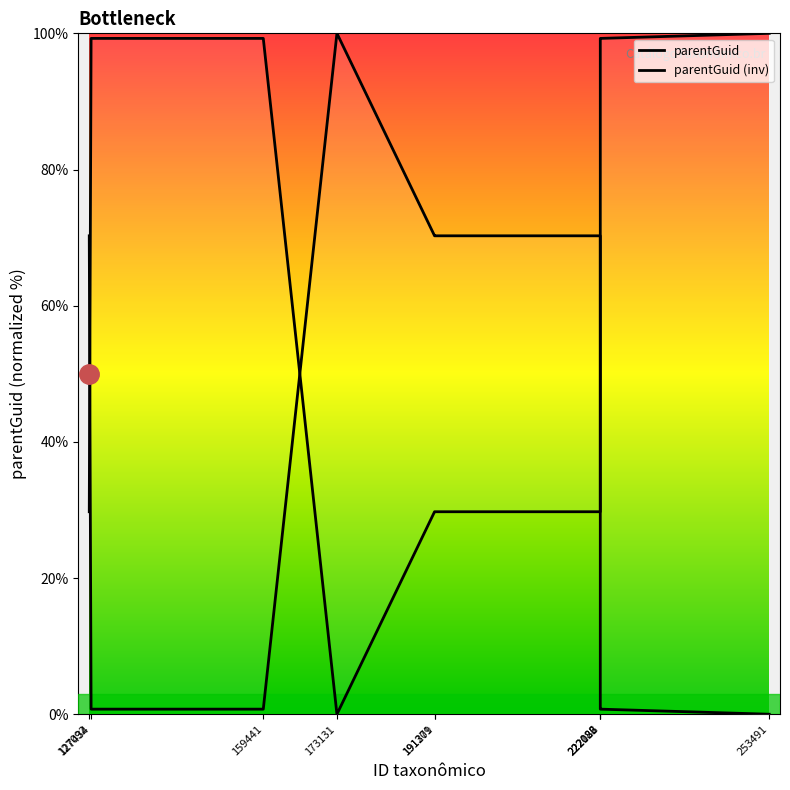

Which series changed the most between 159441 and 222086?

parentGuid